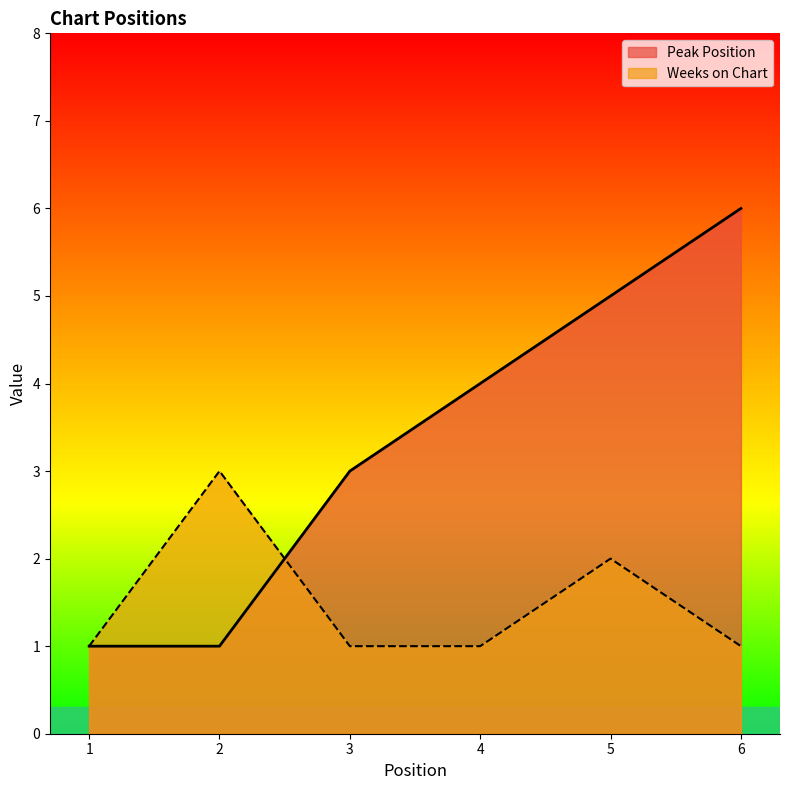

Is the value of Peak Position at 3 greater than the value of Weeks on Chart at 3?

Yes